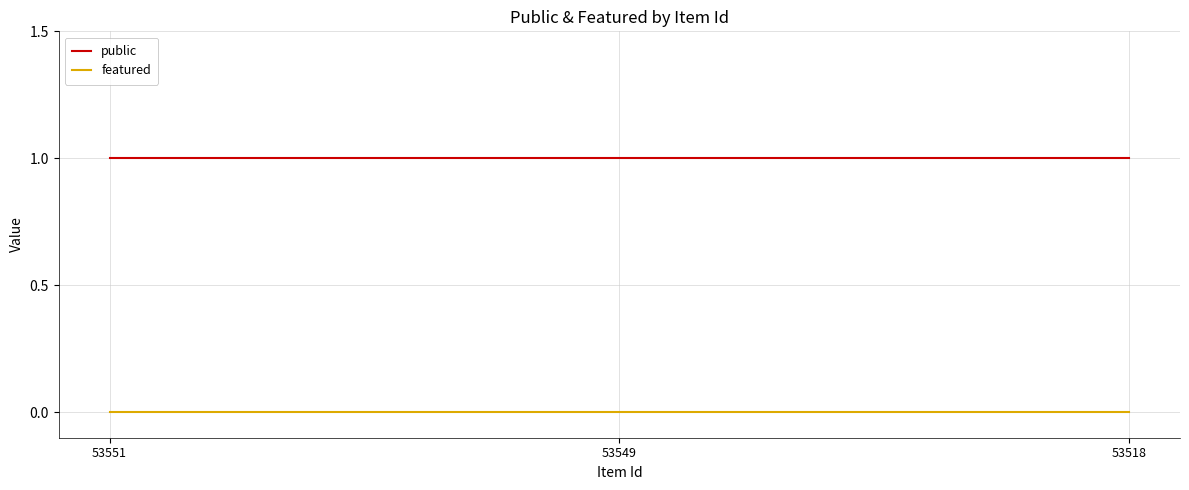

What are all the series names shown in the legend?

public, featured